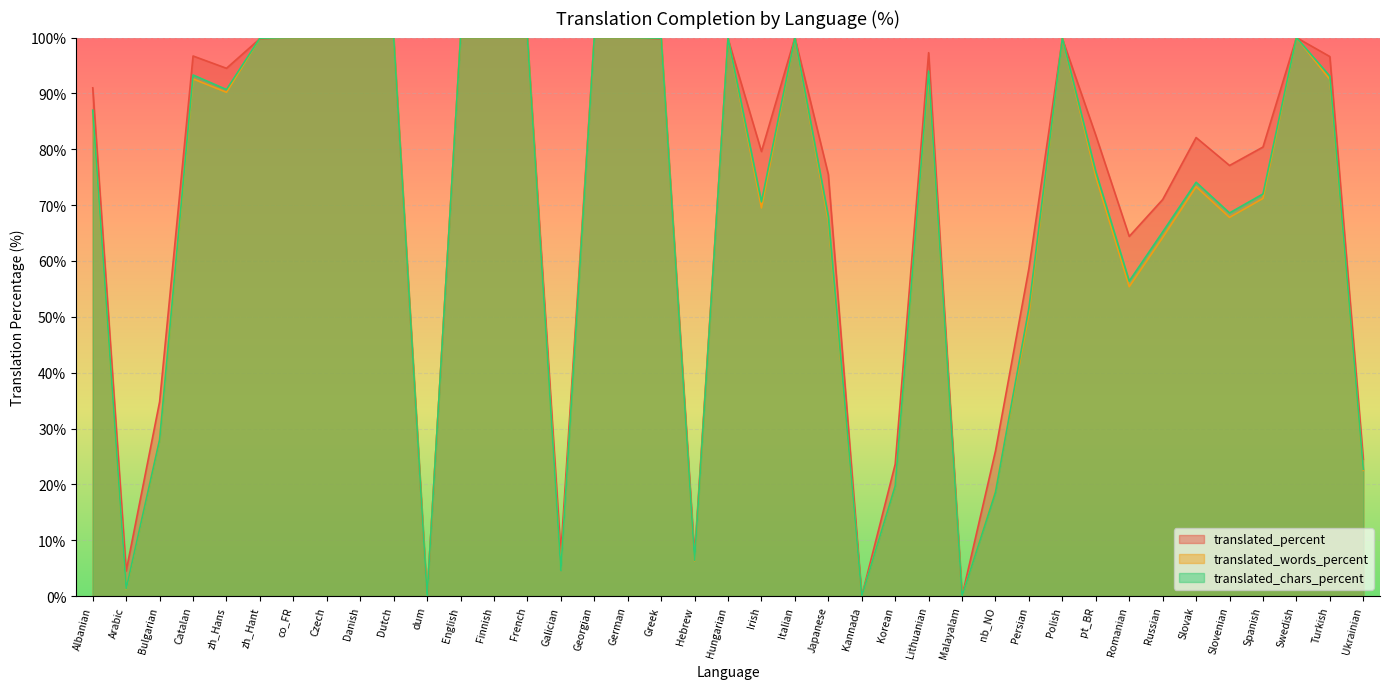

Where is the first local minimum for translated_words_percent?

Arabic